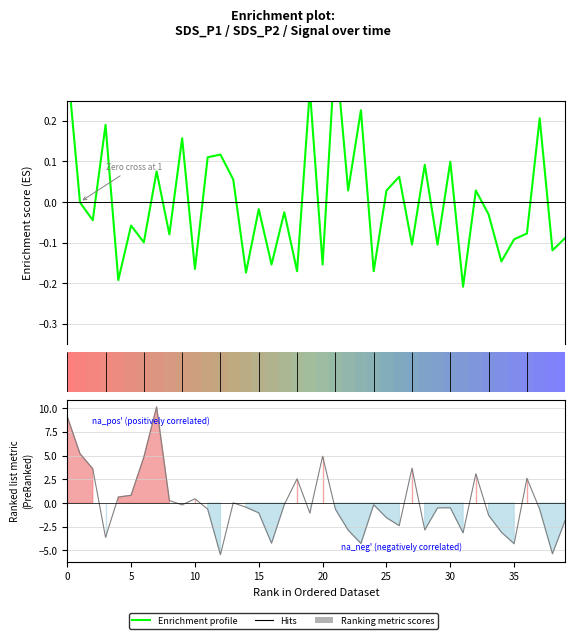

What is the value of the Enrichment profile point at the 30th from the left?

-0.1